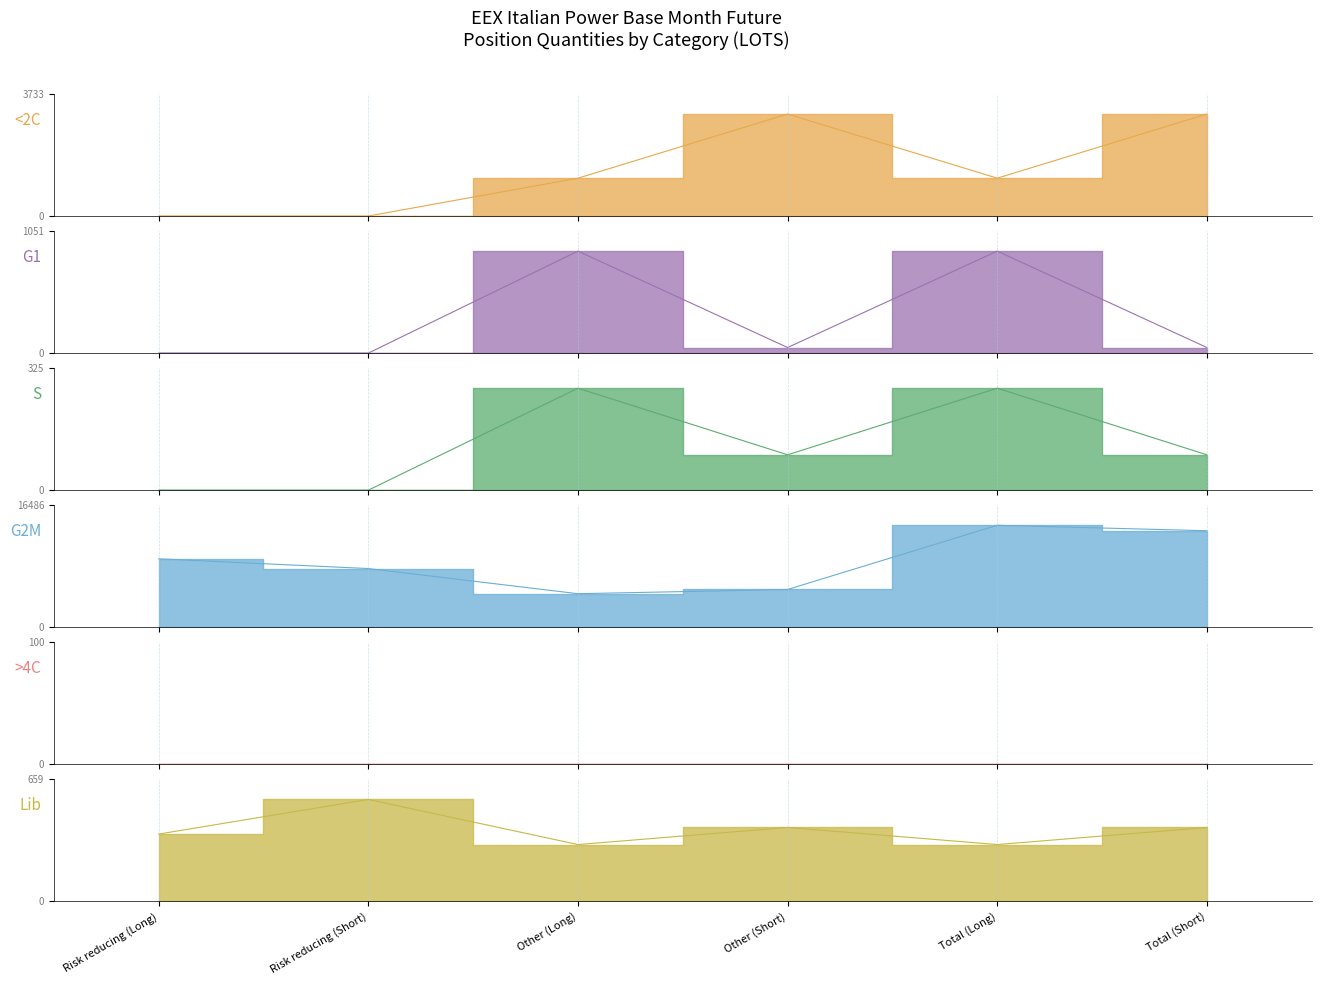

Which category has the highest value in the G2M (Commercial Long) series?

Total (Long)